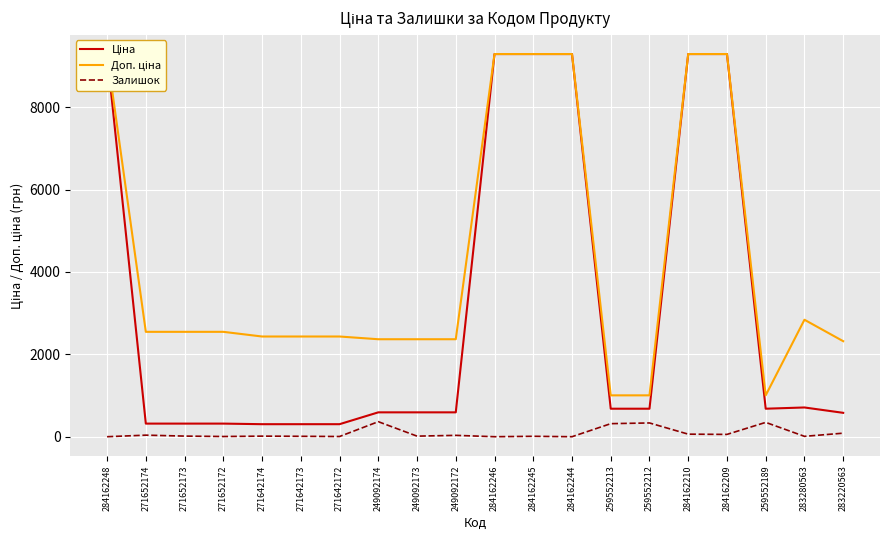

What is the difference between the highest and lowest values at 249092173?

2352.5